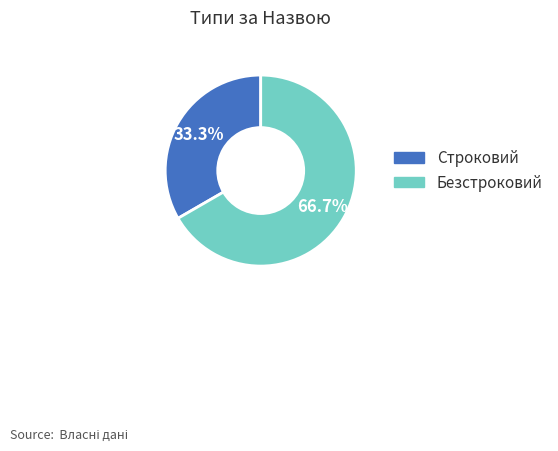

Does Строковий represent more than half of the total?

No